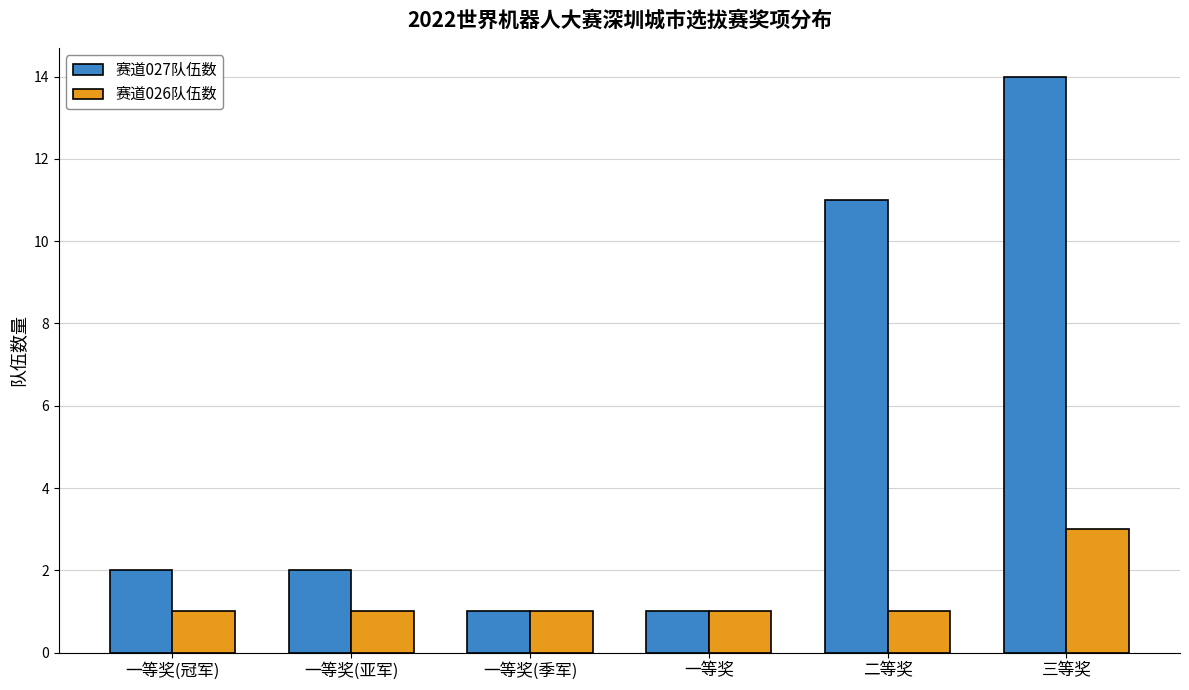

What are all the series names shown in the legend?

赛道027队伍数, 赛道026队伍数